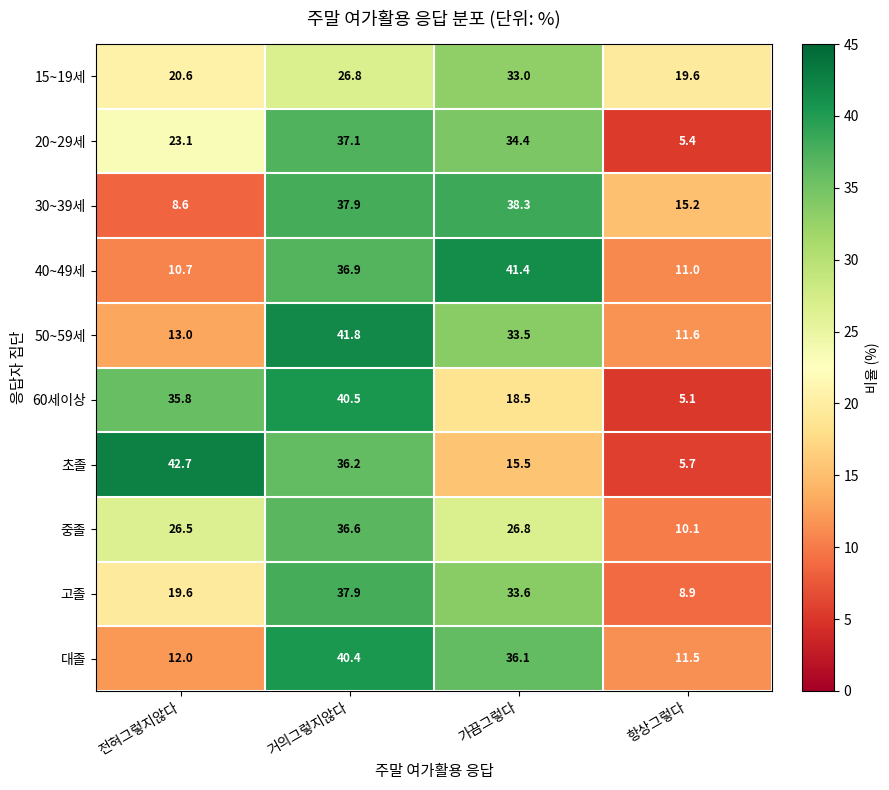

What is the sum of the 대졸 values at 전혀그렇지않다 and 항상그렇다?

23.5